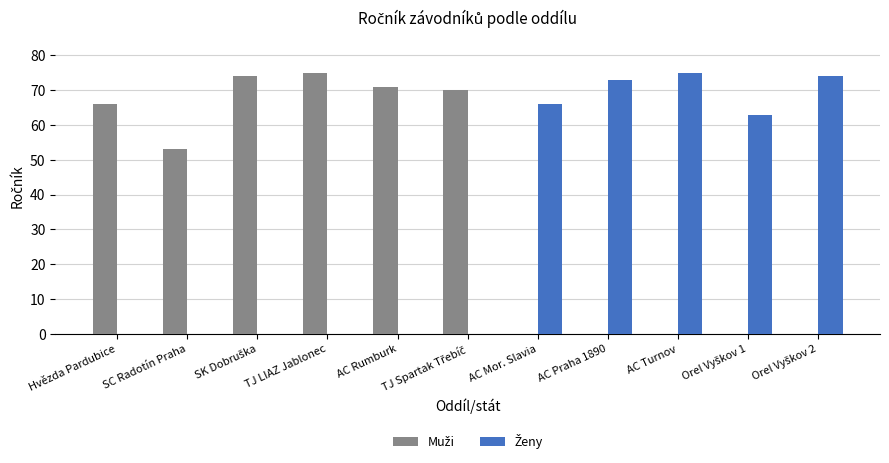

What is the maximum value shown in the chart?

75